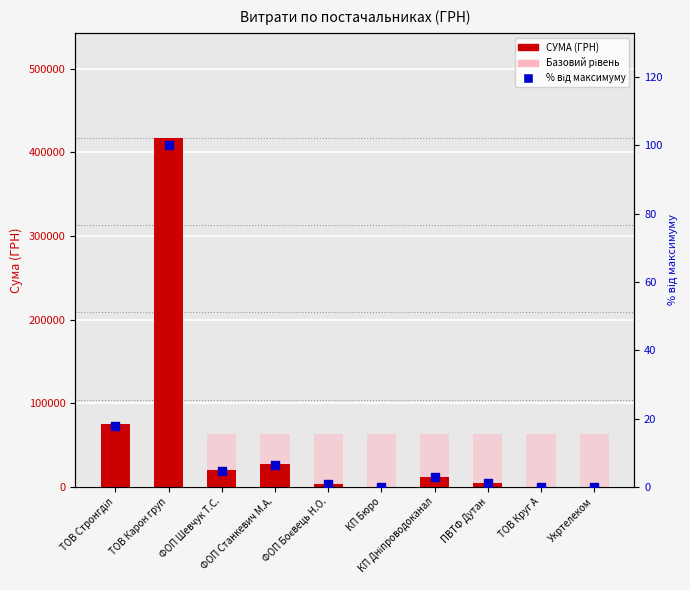

Which series reaches the minimum Y coordinate?

% від максимуму